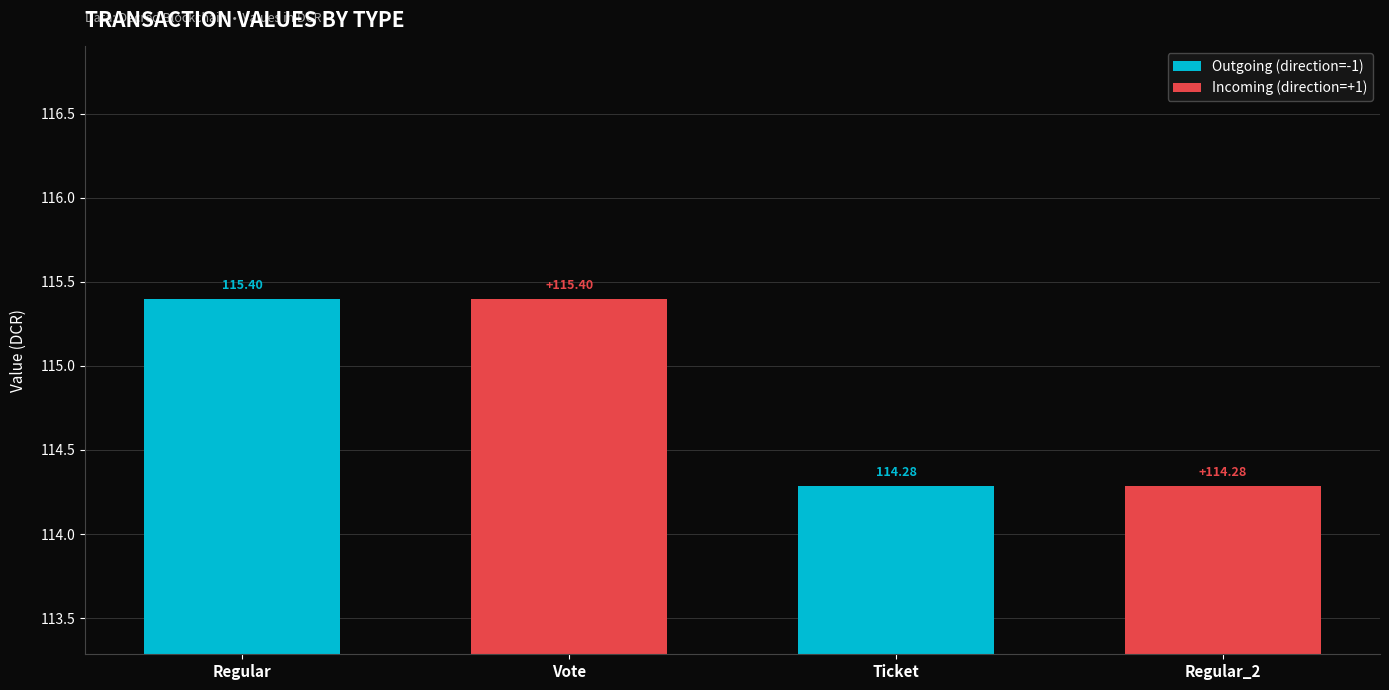

What is the average value of the Incoming (direction=+1) series?

114.8